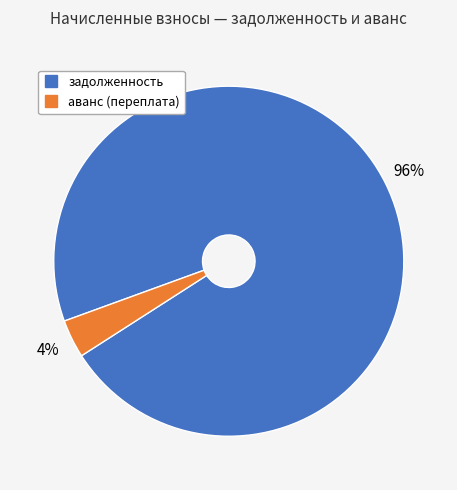

Is there any slice that represents more than half of the pie?

Yes